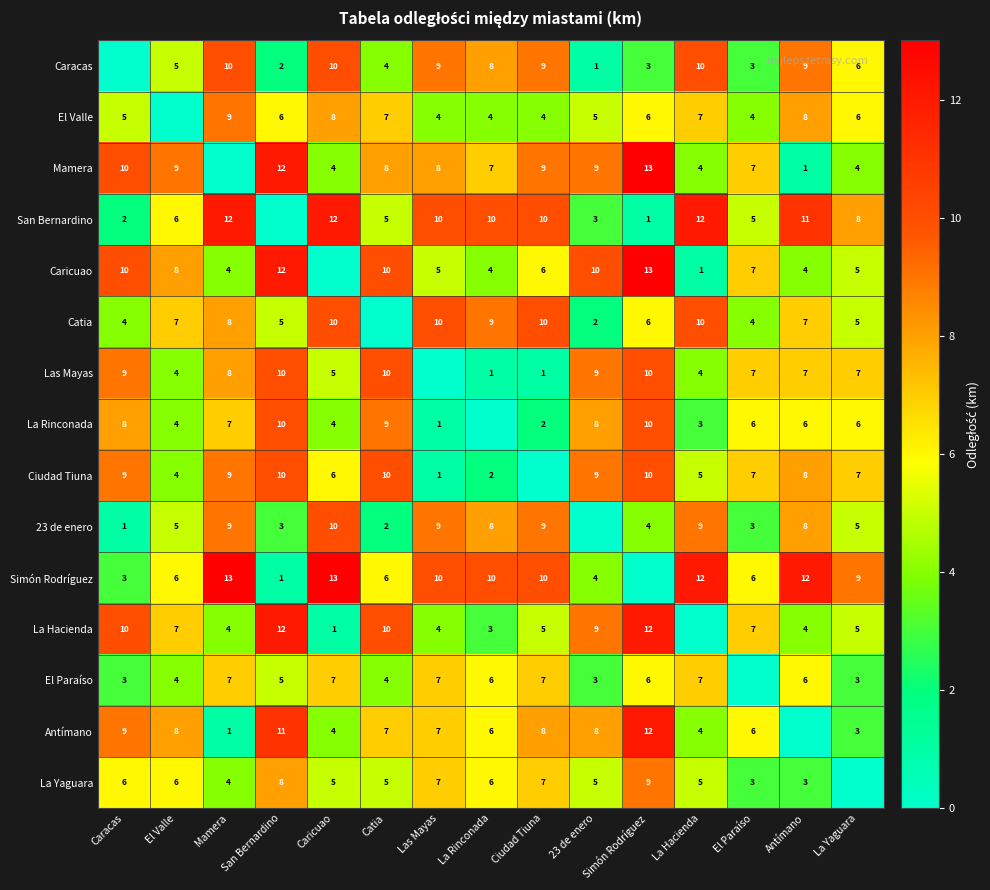

At how many categories does at least one series exceed 8?

14